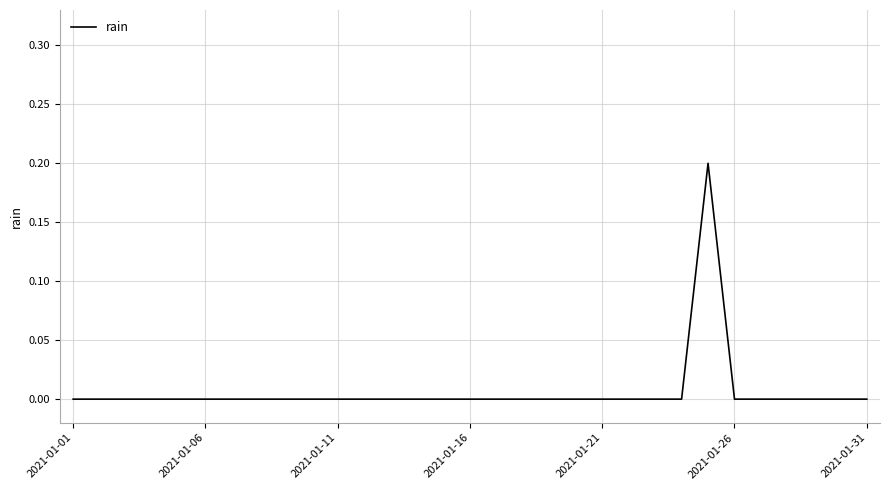

Reading right to left, list all the values displayed in this chart.

0.0	0.0	0.0	0.0	0.0	0.0	0.2	0.0	0.0	0.0	0.0	0.0	0.0	0.0	0.0	0.0	0.0	0.0	0.0	0.0	0.0	0.0	0.0	0.0	0.0	0.0	0.0	0.0	0.0	0.0	0.0